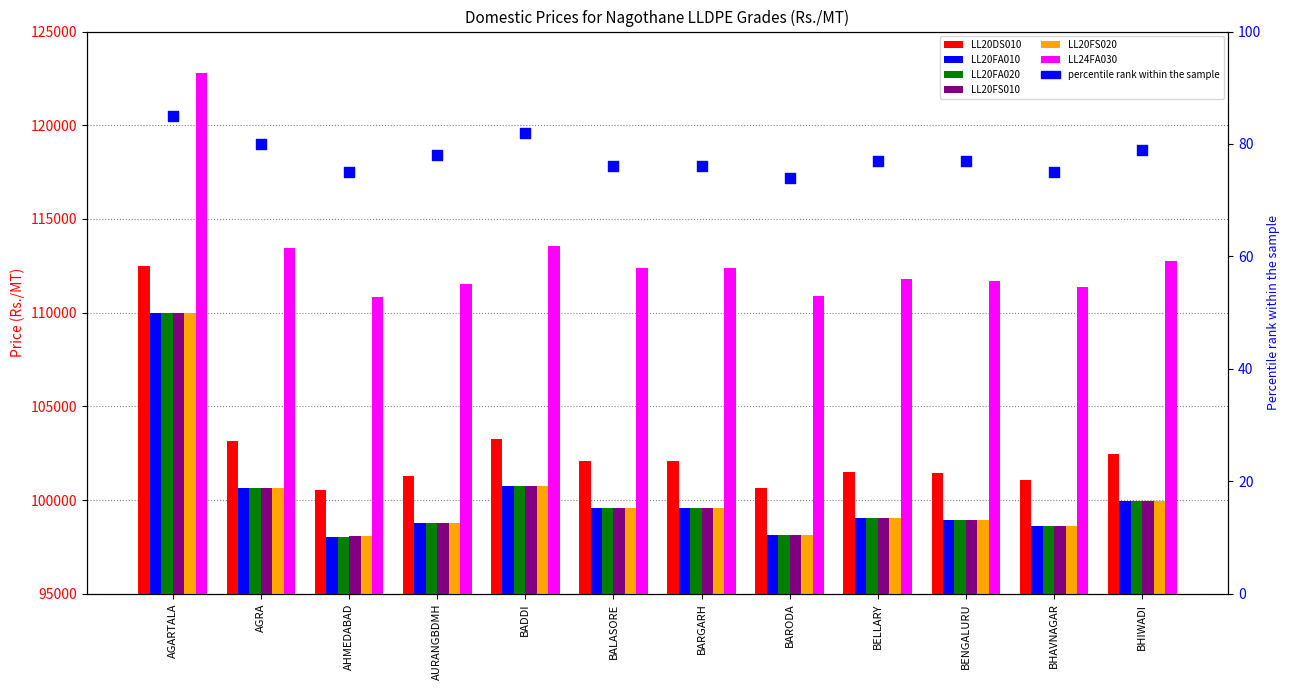

What are all the series names shown in the legend?

LL20DS010, LL20FA010, LL20FA020, LL20FS010, LL20FS020, LL24FA030